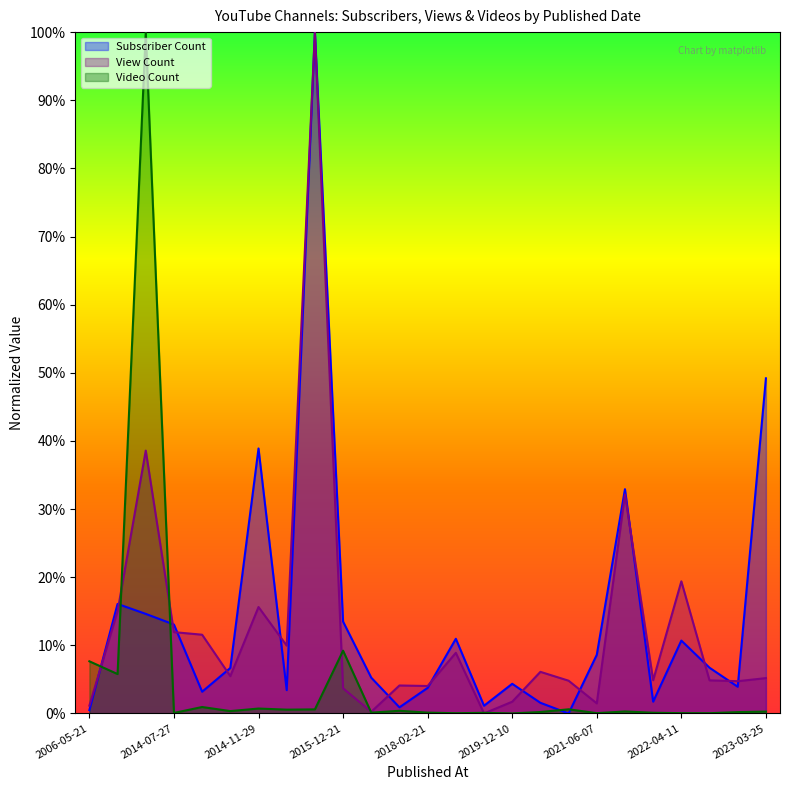

What is the sum of all Subscriber Count values?

3.5